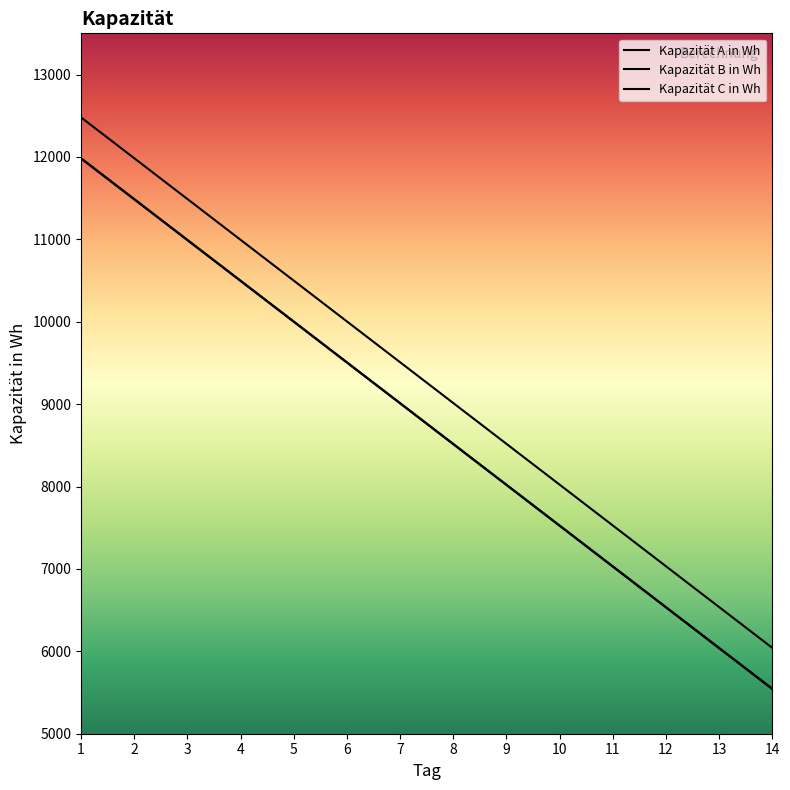

What is the difference between the Kapazität B in Wh values at 8 and 9?

495.2